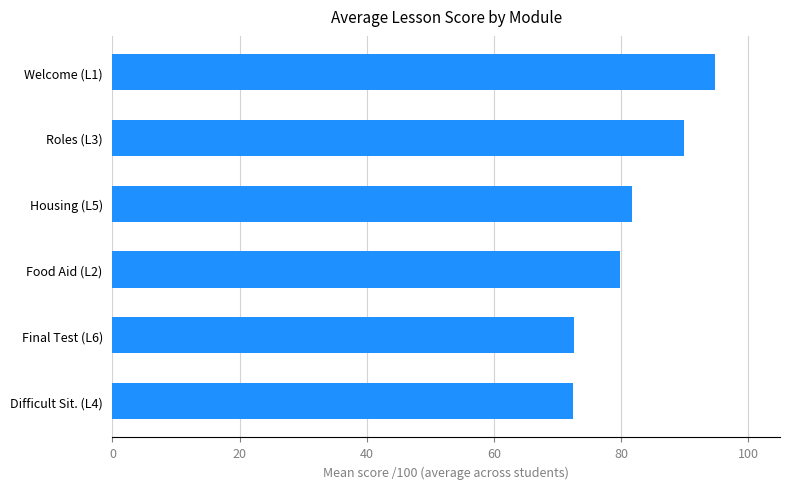

Does the chart contain any negative values?

No